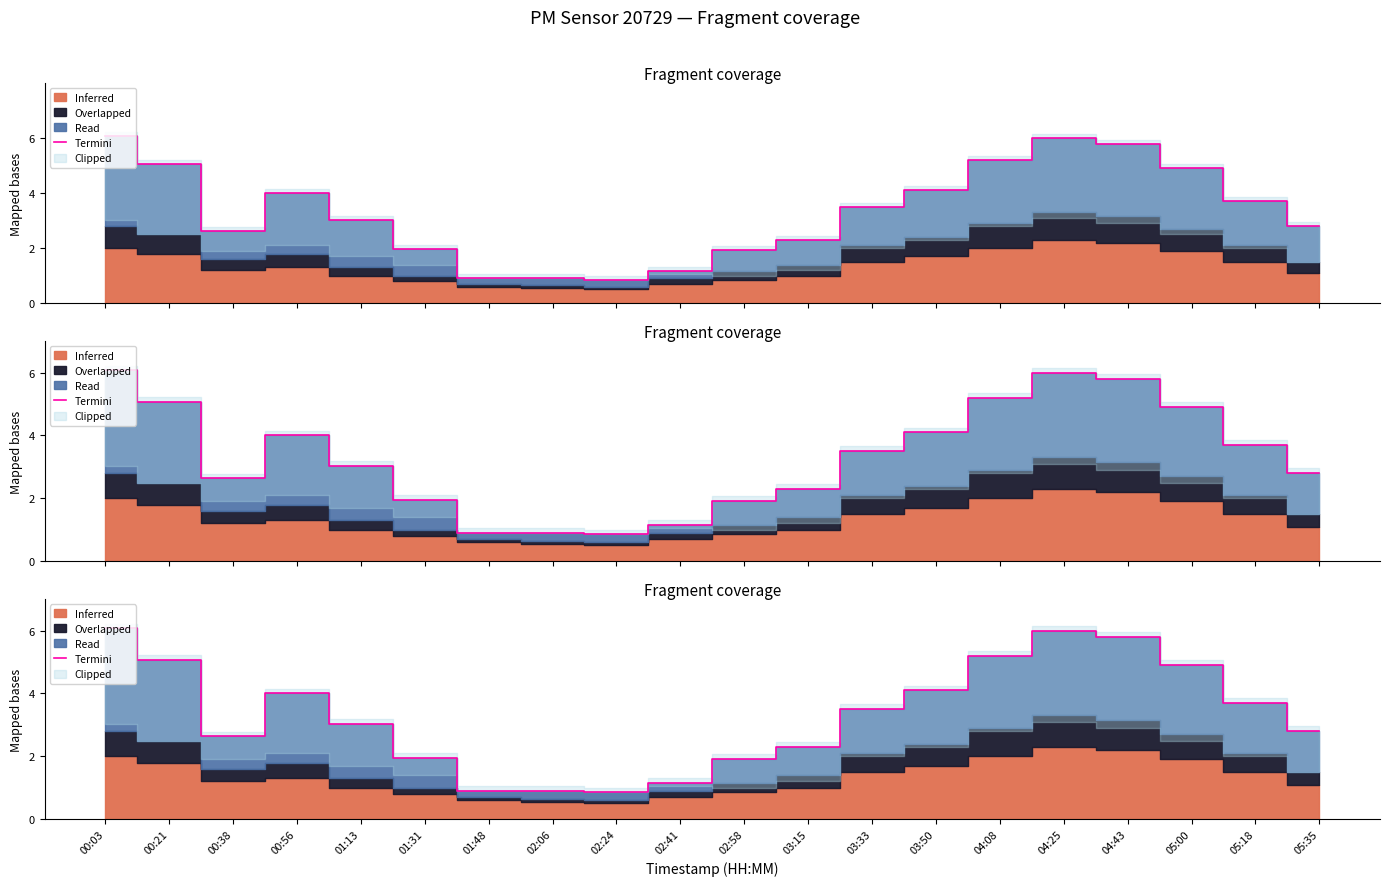

Reading right to left, what are all the values shown in this chart?

2.8	3.7	4.9	5.8	6.0	5.2	4.1	3.5	2.3	1.9	1.1	0.8	0.9	0.9	1.9	3.0	4.0	2.6	5.1	6.1